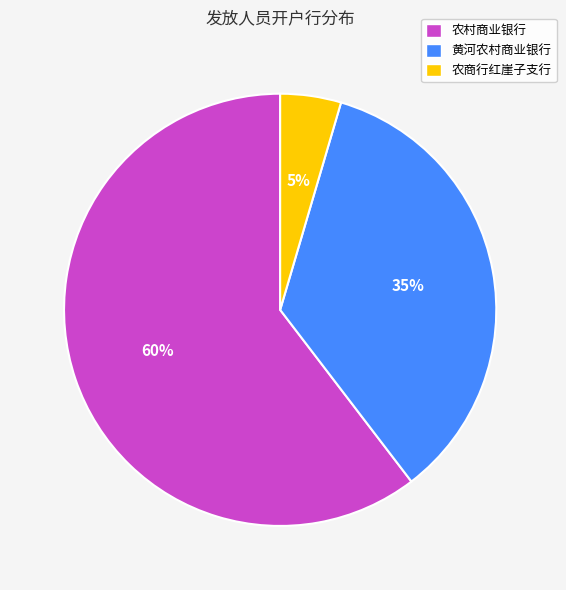

To the nearest percent, what percentage of the pie is 农村商业银行?

60%